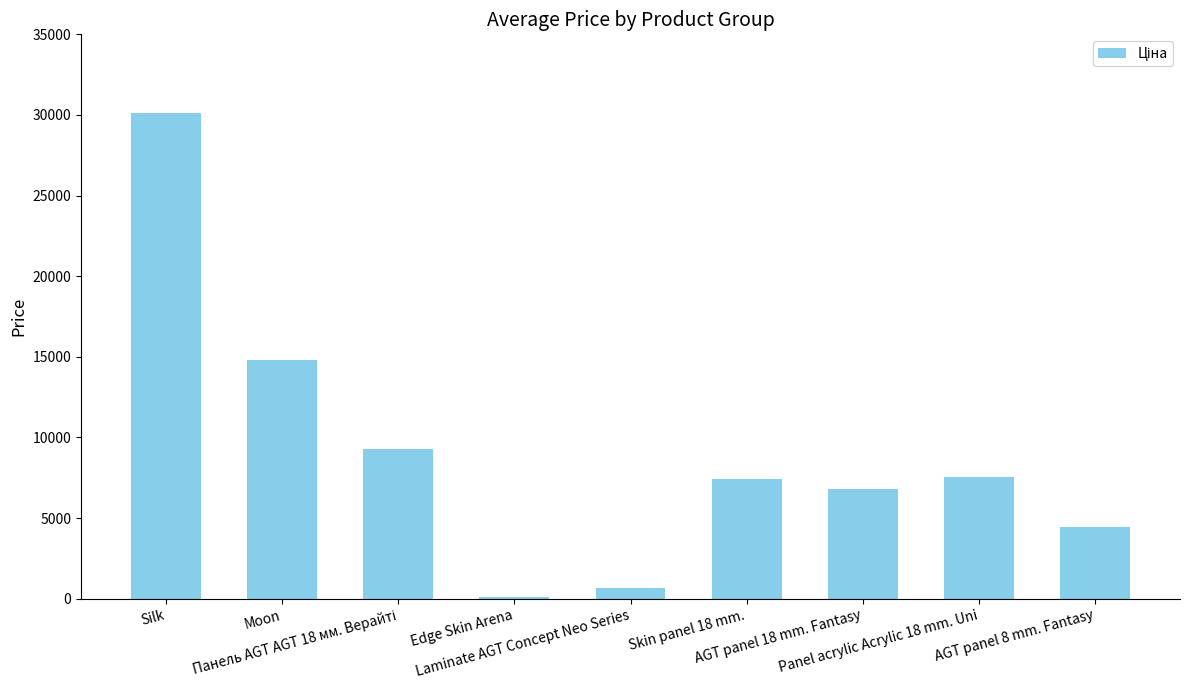

How many values are below 7444?

4